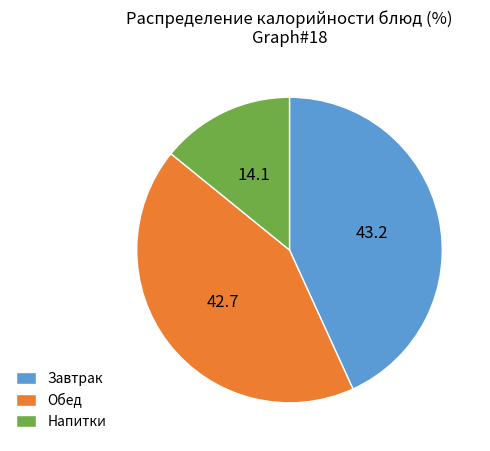

Between Завтрак and Напитки, which is larger?

Завтрак